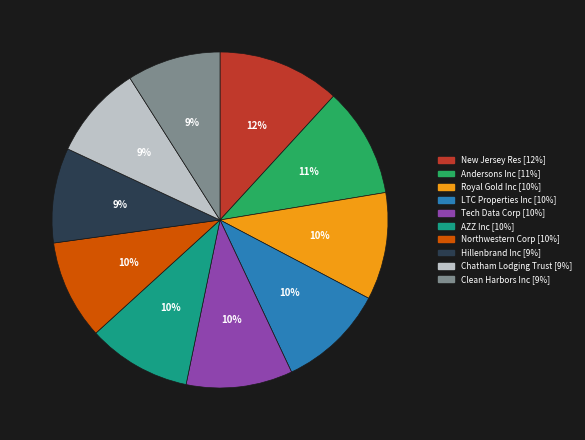

Count the number of slices in the pie.

10